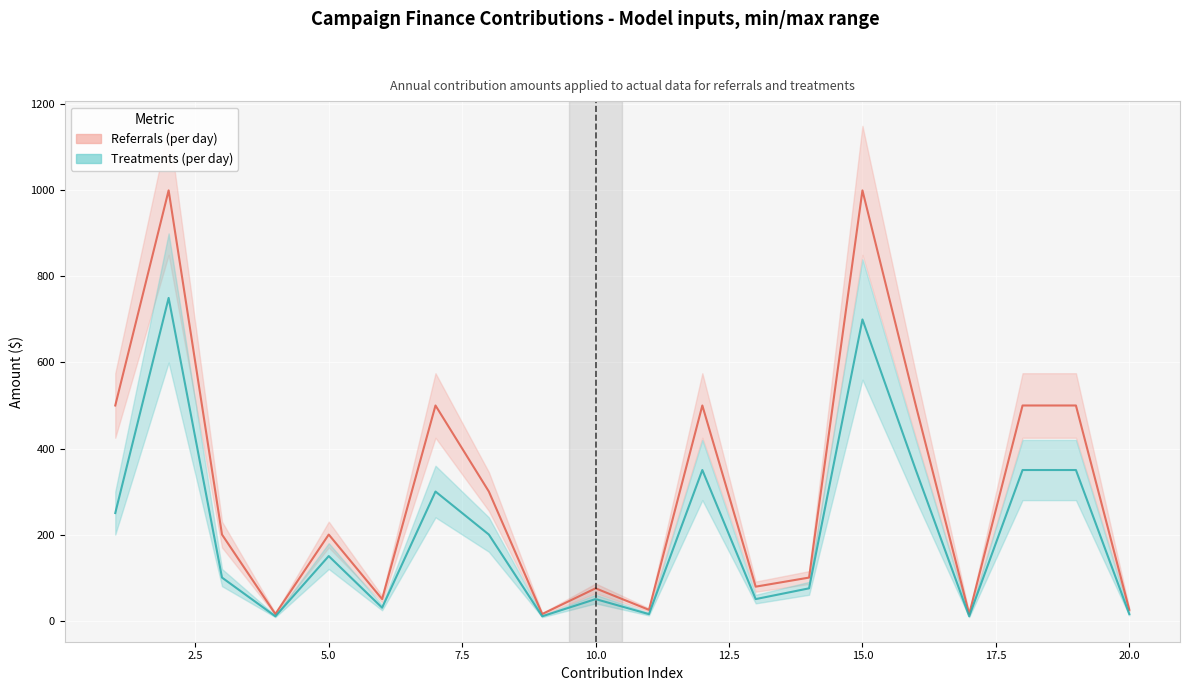

Reading left to right, transcribe all the data shown in this chart.

Referrals (per day): 500.0	1000.0	200.0	15.3	200.0	50.0	500.0	300.0	15.3	75.0	25.0	500.0	78.9	100.0	1000.0	500.0	15.3	500.0	500.0	25.0
Treatments (per day): 250.0	750.0	100.0	10.0	150.0	30.0	300.0	200.0	10.0	50.0	15.0	350.0	50.0	75.0	700.0	350.0	10.0	350.0	350.0	15.0